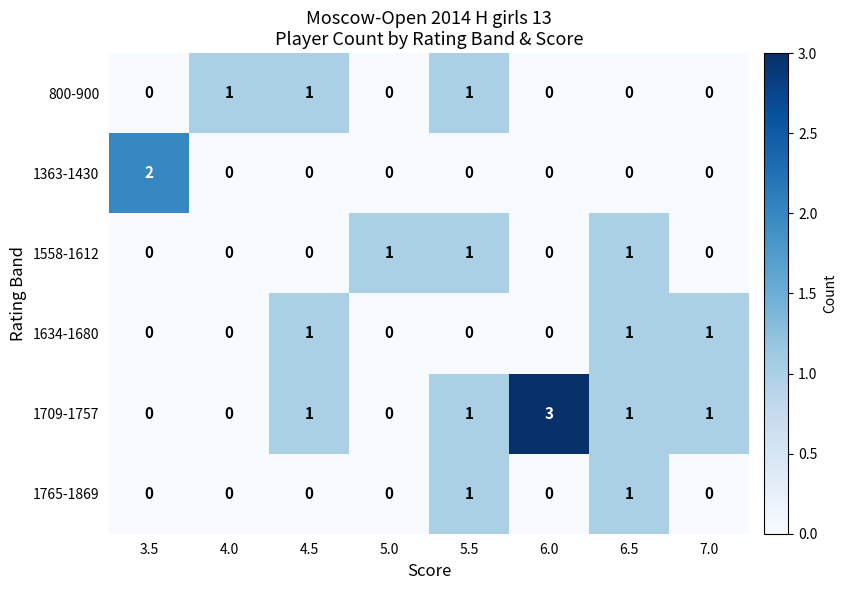

What is the greatest value displayed?

3